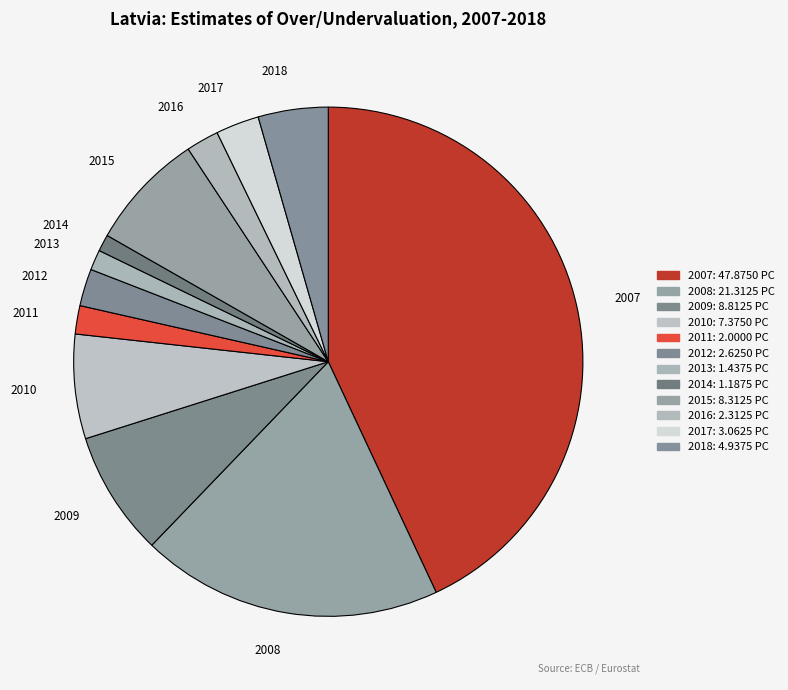

Do 2011 and 2007 together represent more than half of the pie?

No